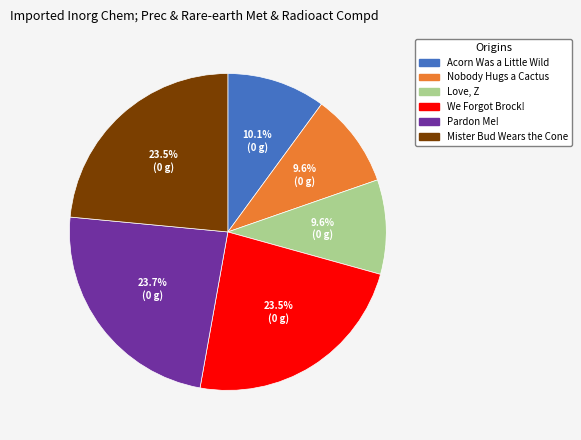

How many slices are in this pie chart?

6